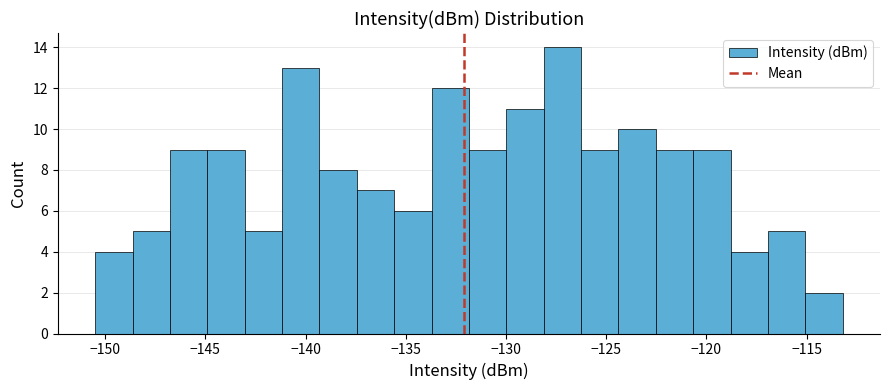

Around what value on the x-axis is the tallest bar? Give the approximate position of its centre, as read against the axis.

-127.0